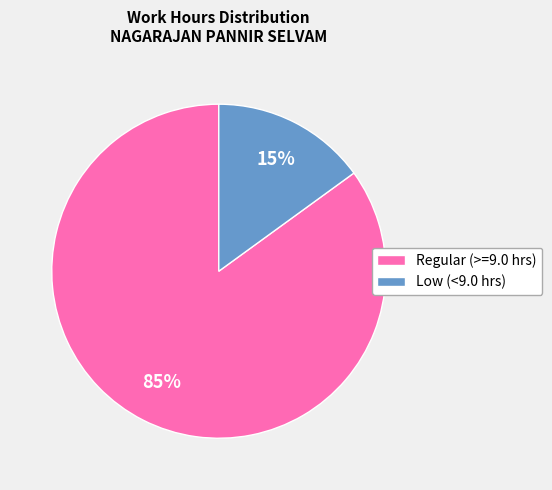

To the nearest percent, what is the average slice percentage?

50%